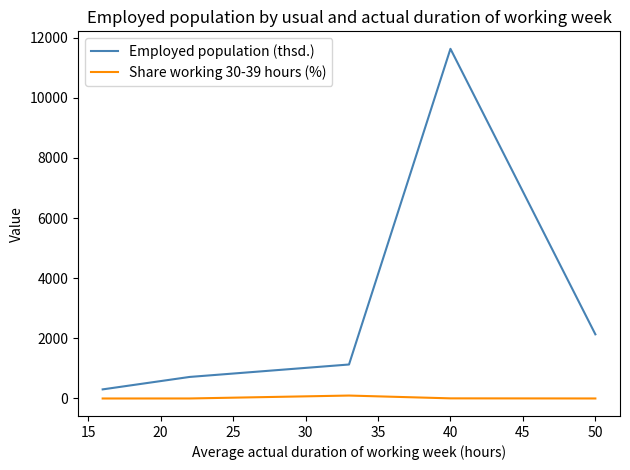

True or false: Share working 30-39 hours (%) and Employed population (thsd.) intersect in this chart.

False